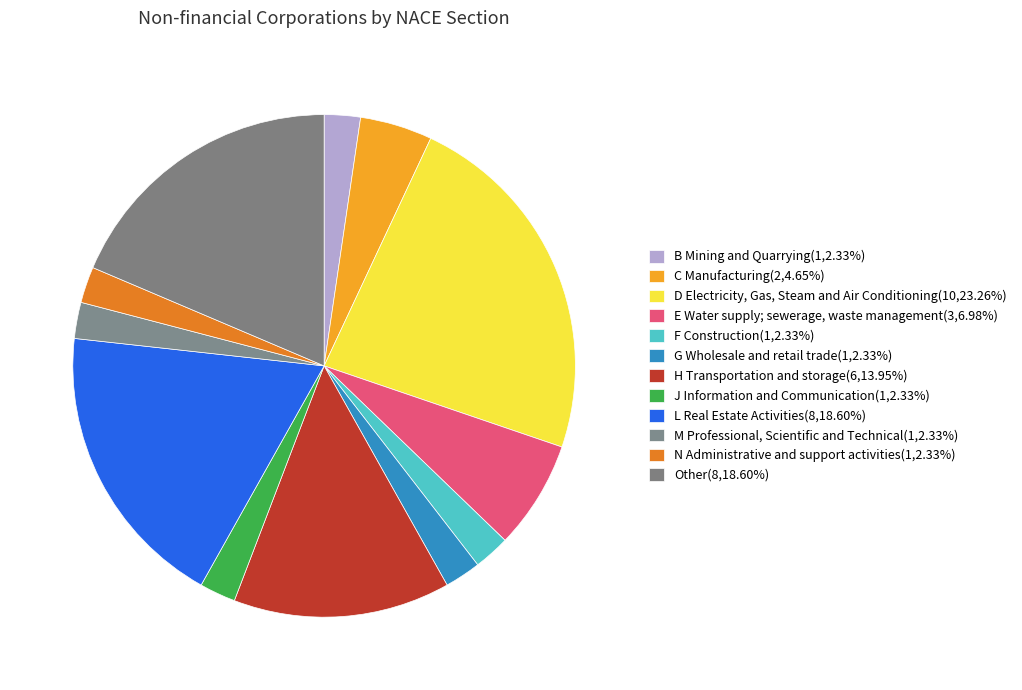

To the nearest percent, what is the average slice percentage?

8%